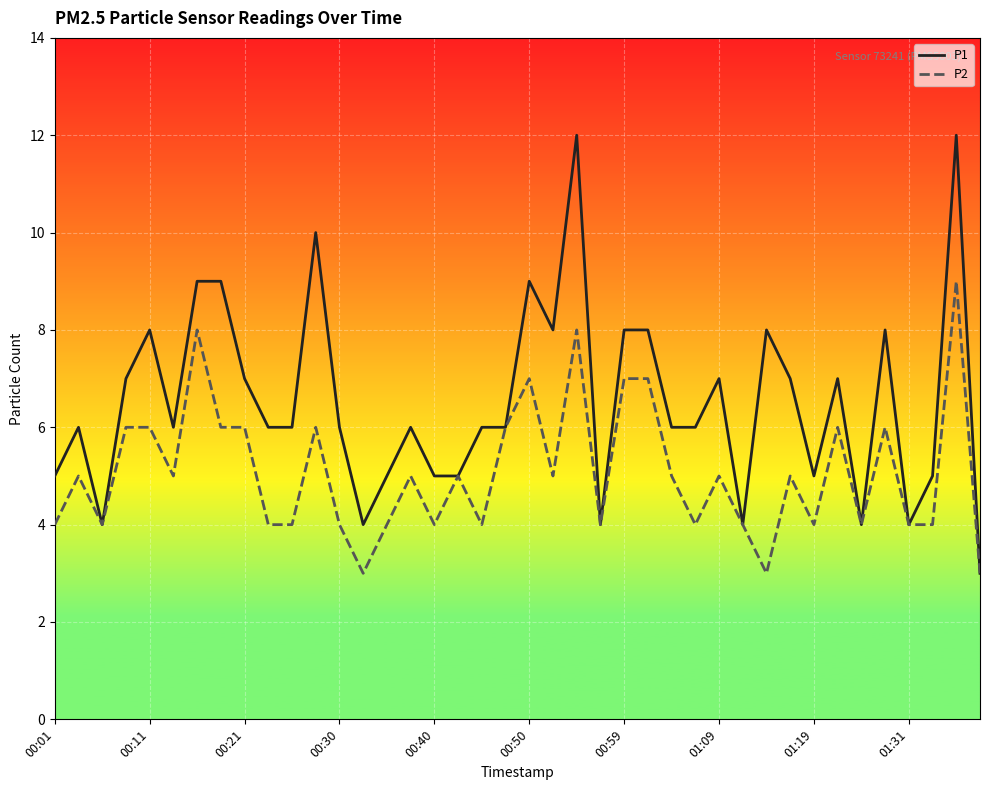

List the series in order of their overall mean, highest first.

P1, P2